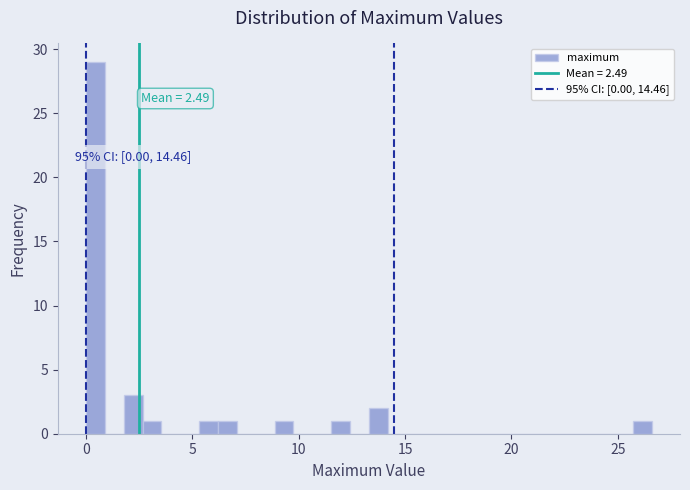

Around what value on the x-axis is the tallest bar? Give the approximate position of its centre, as read against the axis.

0.5